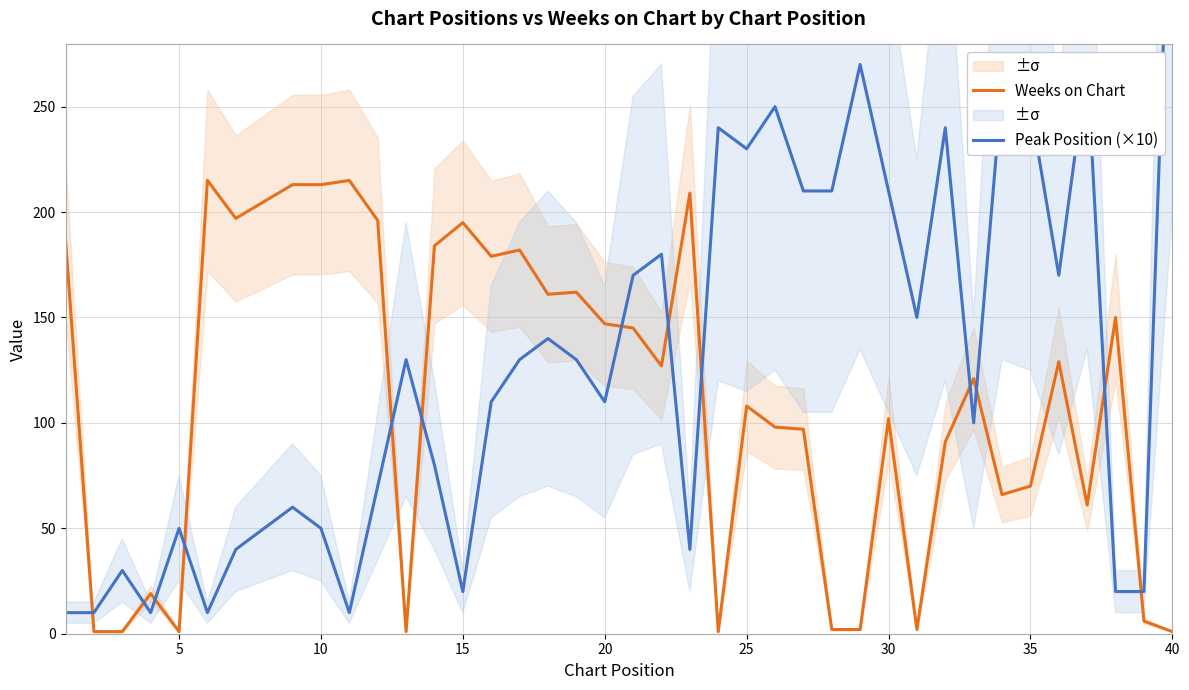

True or false: Weeks on Chart has a value of 213 at 10.

True